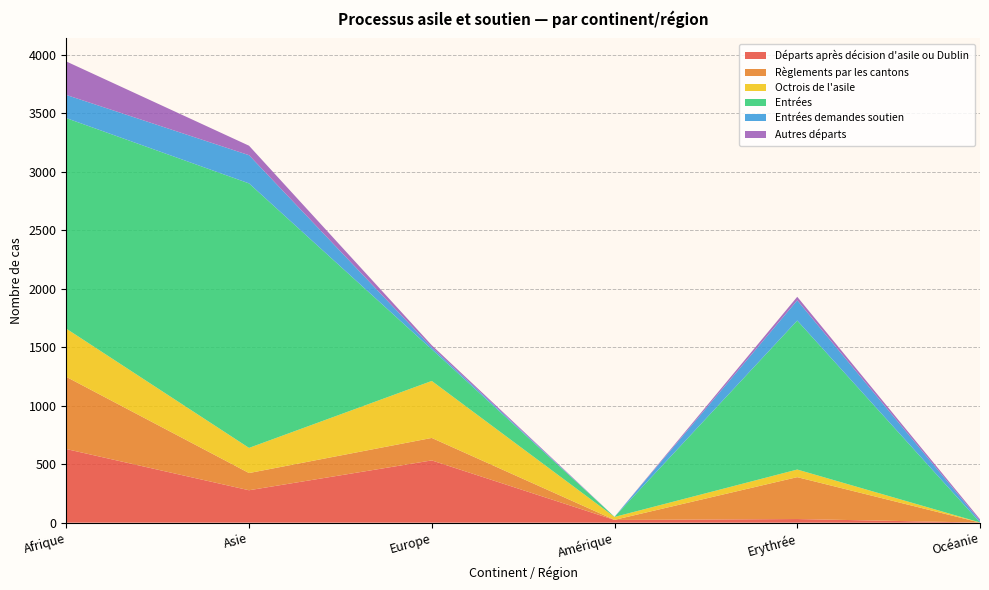

Reading left to right, list all the values displayed in this chart.

Départs après décision d'asile ou Dublin: Afrique=629	Asie=277	Europe=532	Amérique=23	Erythrée=31	Océanie=1
Règlements par les cantons: Afrique=617	Asie=147	Europe=192	Amérique=1	Erythrée=358	Océanie=0
Octrois de l'asile: Afrique=412	Asie=215	Europe=487	Amérique=25	Erythrée=65	Océanie=1
Entrées: Afrique=1799	Asie=2260	Europe=270	Amérique=1	Erythrée=1273	Océanie=0
Entrées demandes soutien: Afrique=198	Asie=241	Europe=17	Amérique=0	Erythrée=173	Océanie=14
Autres départs: Afrique=286	Asie=81	Europe=18	Amérique=0	Erythrée=30	Océanie=13